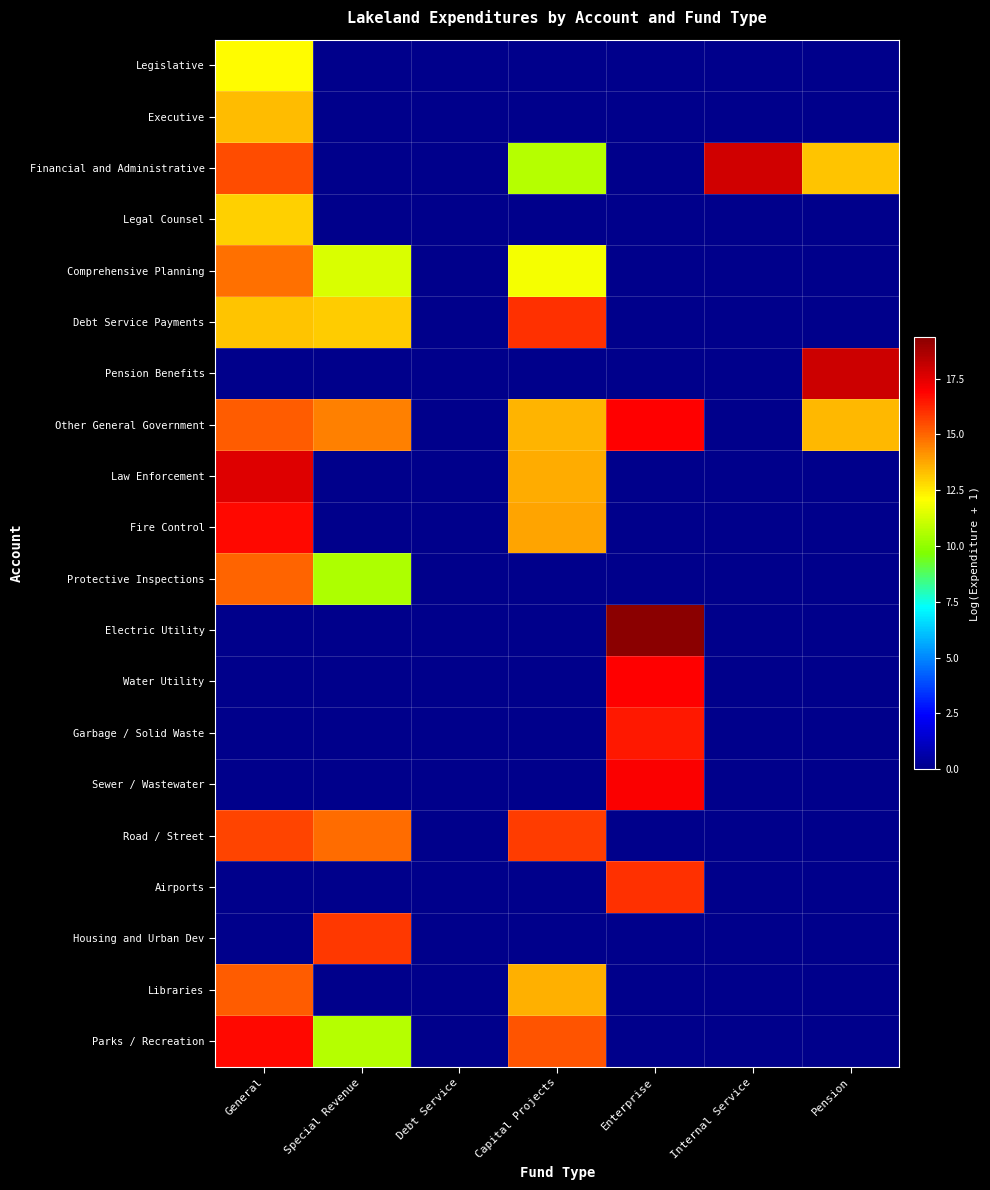

At General, list the series in order from smallest to largest.

Pension Benefits, Electric Utility, Water Utility, Garbage / Solid Waste, Sewer / Wastewater, Airports, Housing and Urban Dev, Legislative, Legal Counsel, Debt Service Payments, Executive, Comprehensive Planning, Protective Inspections, Other General Government, Libraries, Financial and Administrative, Road / Street, Fire Control, Parks / Recreation, Law Enforcement